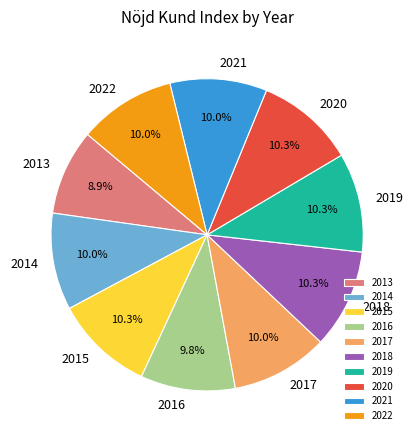

What percentage is NOT represented by 2018?

89.7%